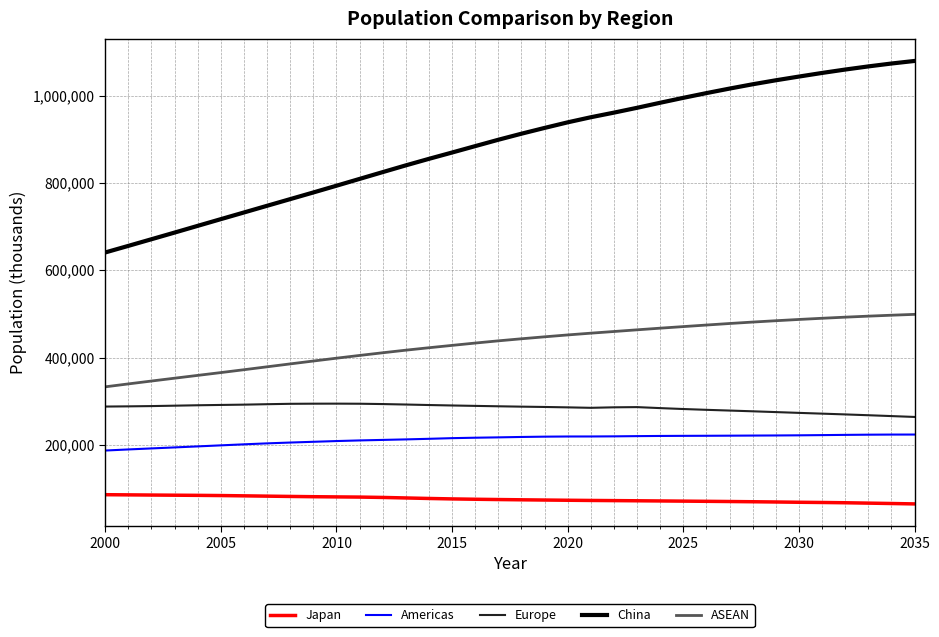

Which series has the widest spread of values?

China